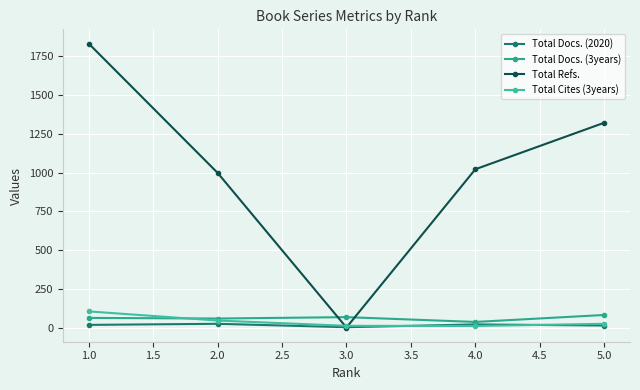

What is the label of the 5th point from the left?

5.0